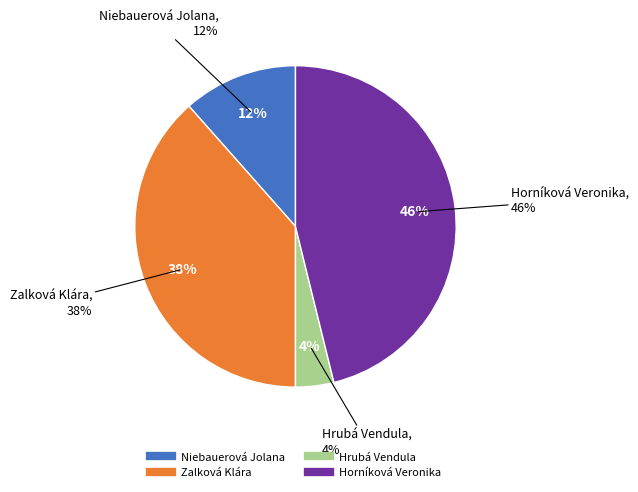

To the nearest percent, what is the difference between the Horníková Veronika and Zalková Klára slice percentages?

8%